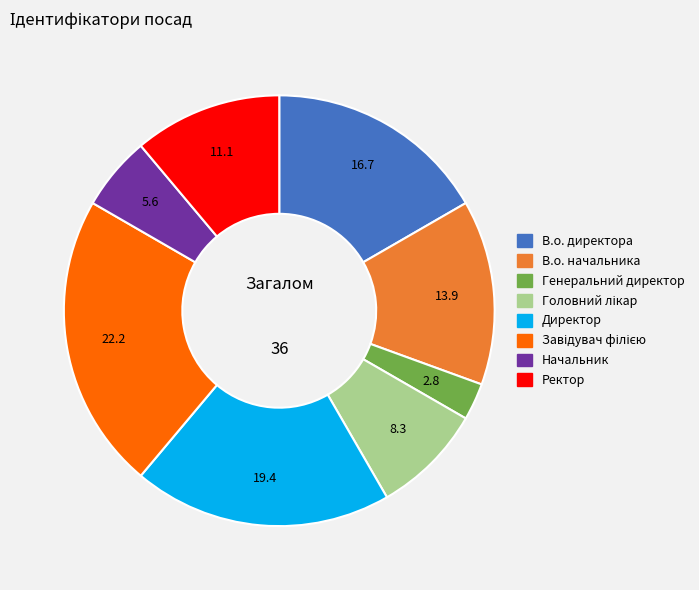

The Ректор slice represents 1% of the pie. True or false?

False